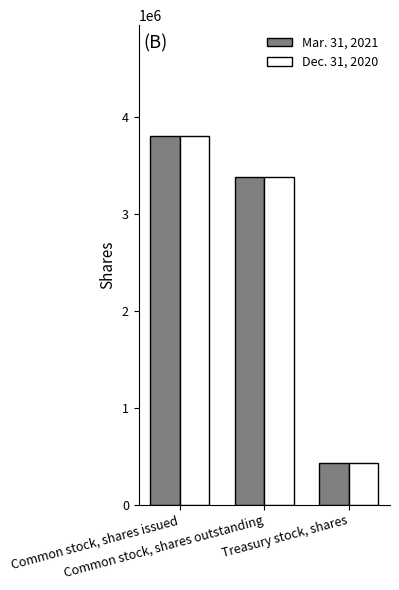

Which category has the highest value in the Mar. 31, 2021 series?

Common stock, shares issued